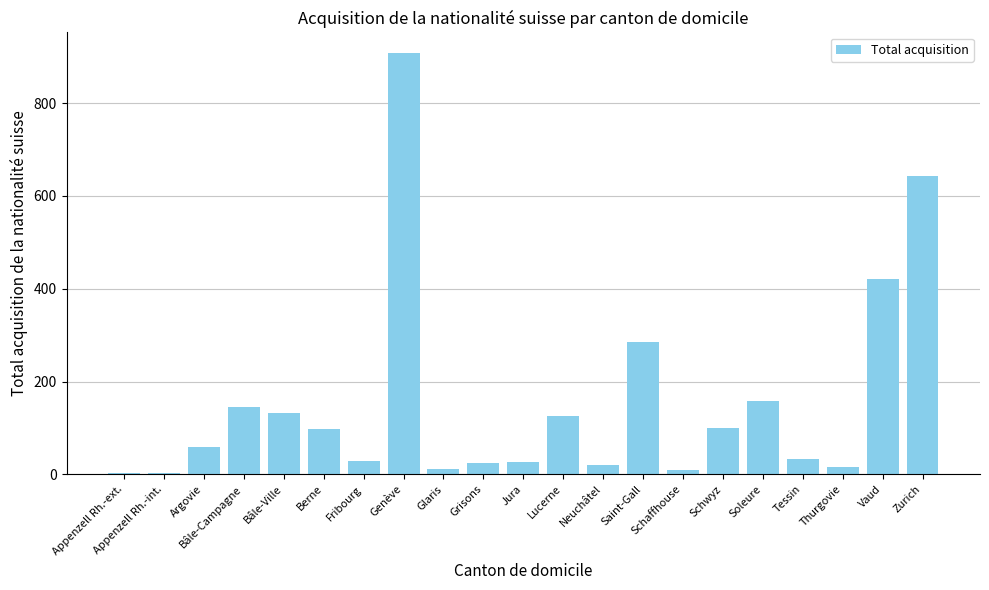

What is the change in value from Glaris to Neuchâtel?

+9